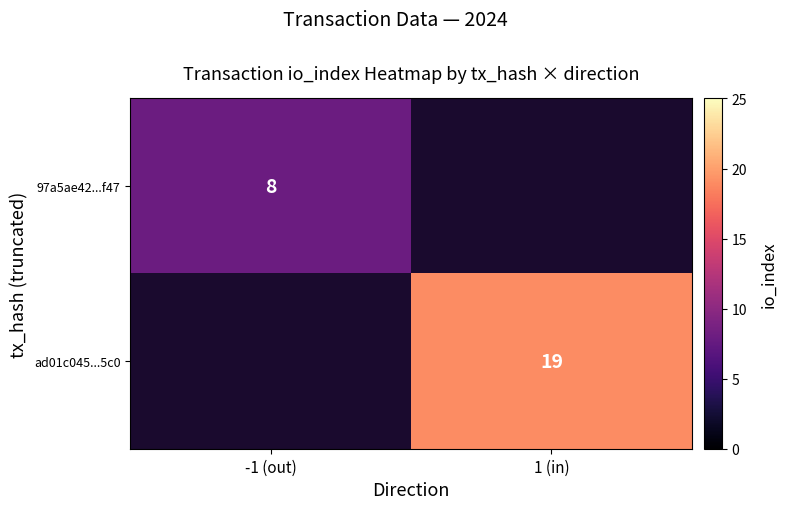

The value of 97a5ae42...f47 at -1 (out) is 8. True or false?

True